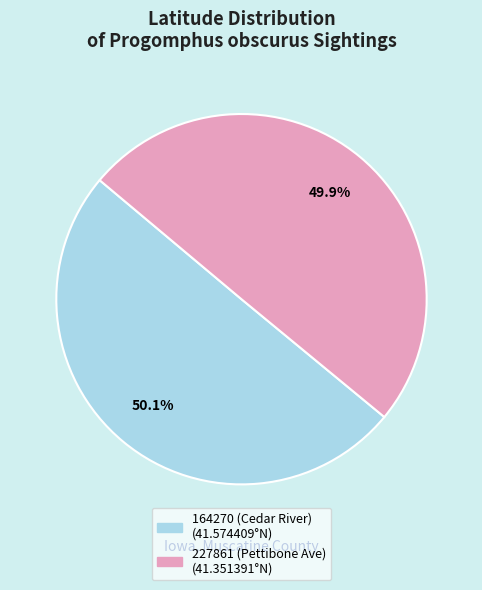

Is it true that 227861 (Pettibone Ave) is 50% of the pie?

True